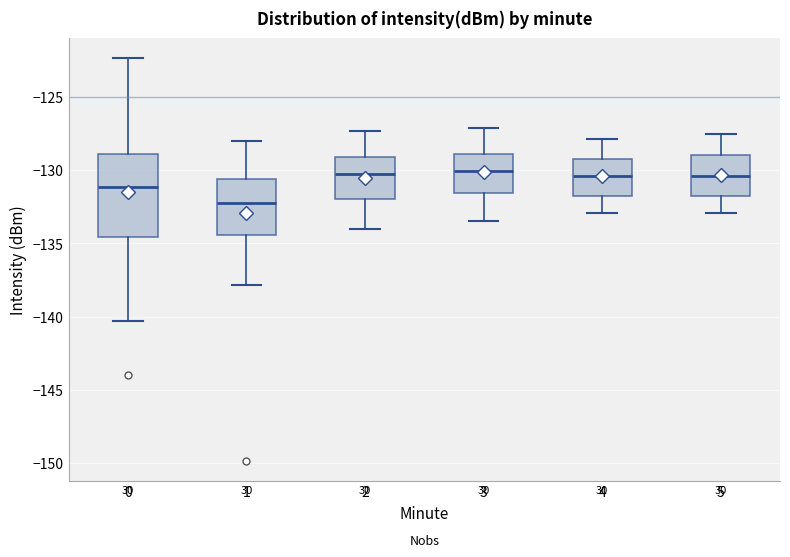

Which box is the tallest, from its lower edge to its upper edge?

0